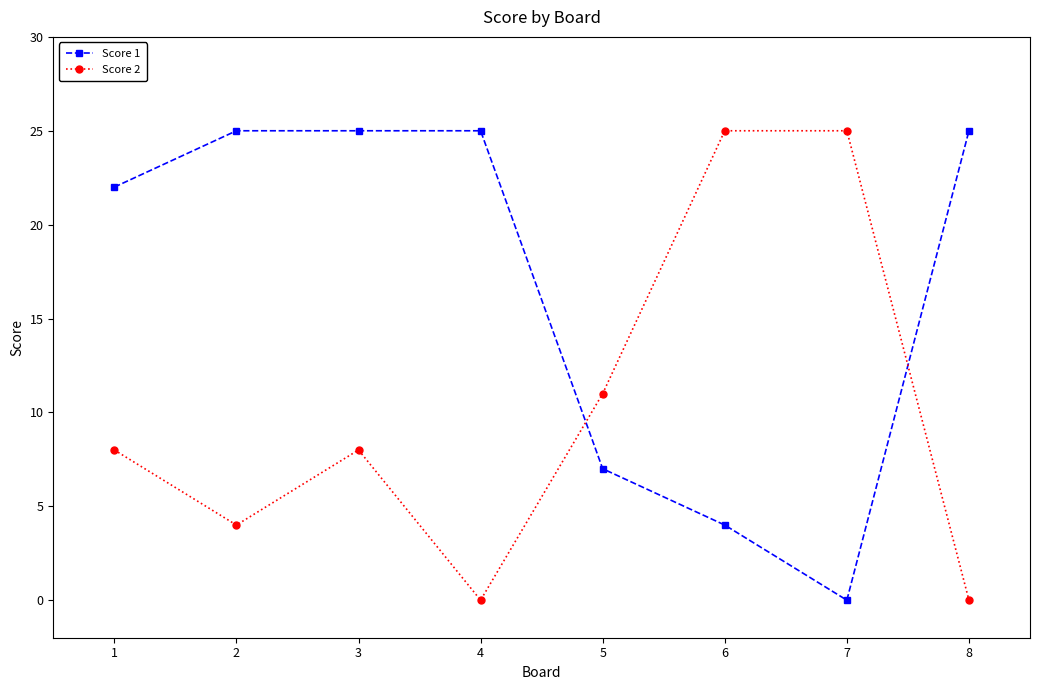

Is it true that Score 2 equals 2 at 2?

False